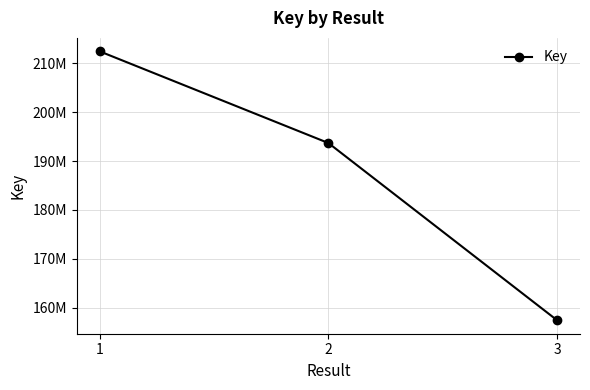

How many values are between 157410569 and 212465196?

3